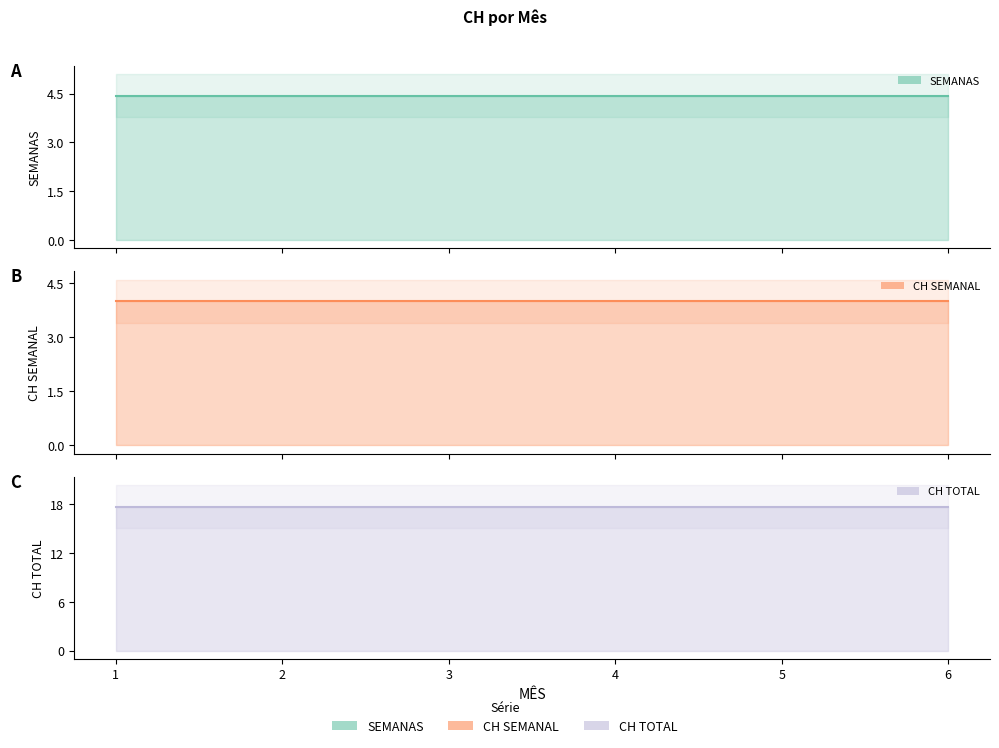

What is the minimum value for SEMANAS?

4.4